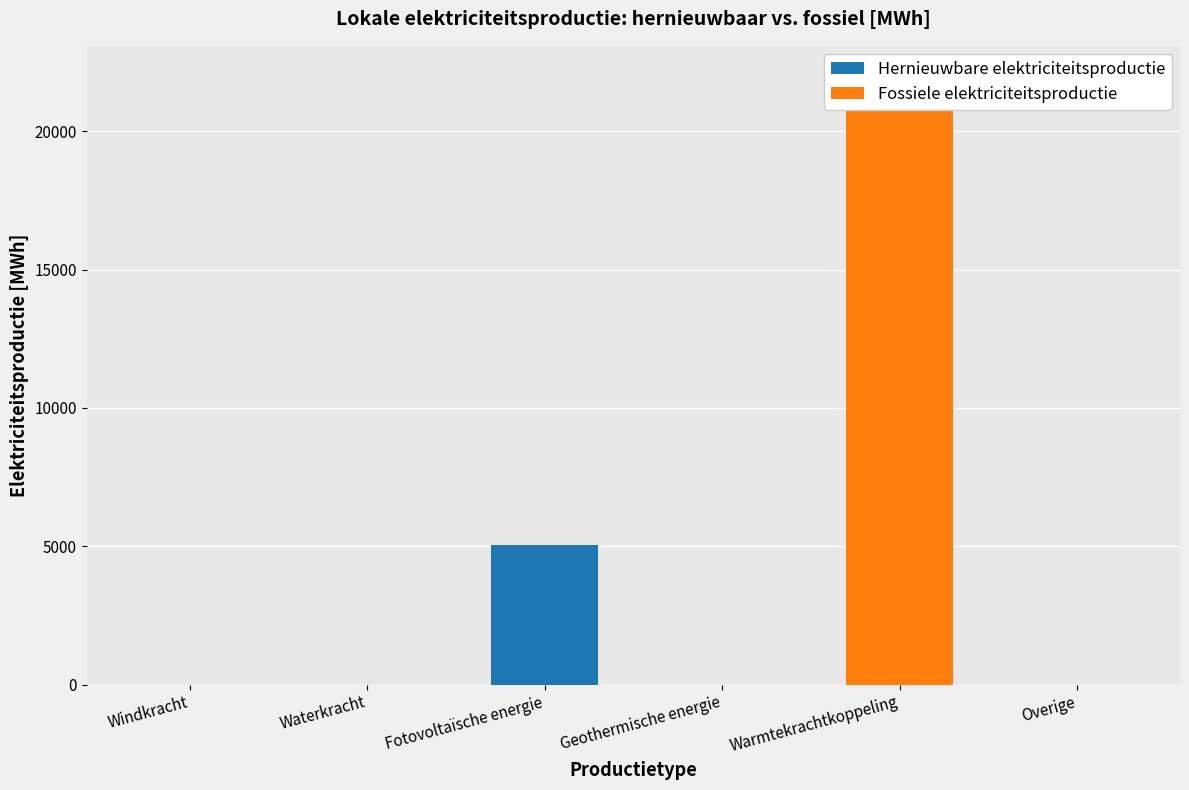

Which label corresponds to the largest value in the chart?

Warmtekrachtkoppeling